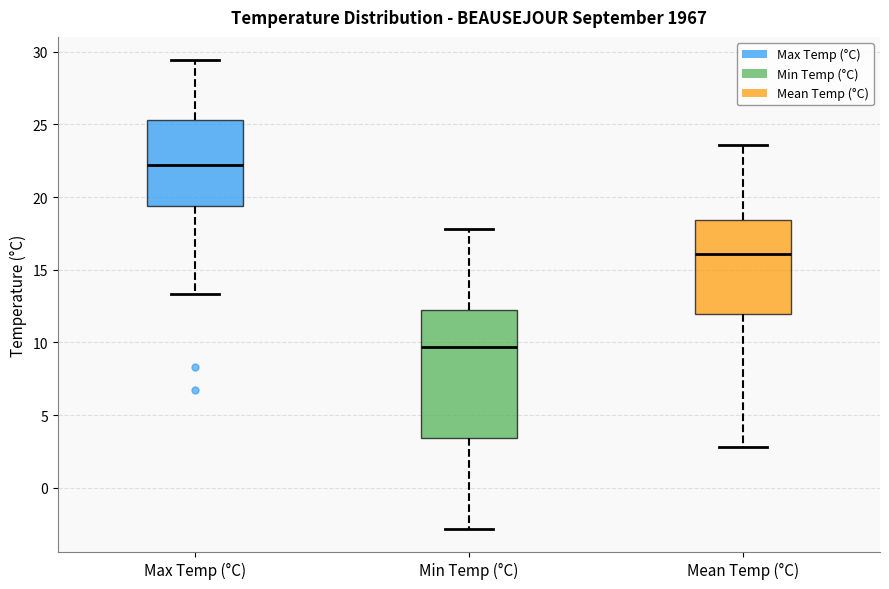

Where is the lower edge of the box for Min Temp (°C) on the y-axis? The values are not printed on the chart, so give them approximately, as read against the axis.

3.5